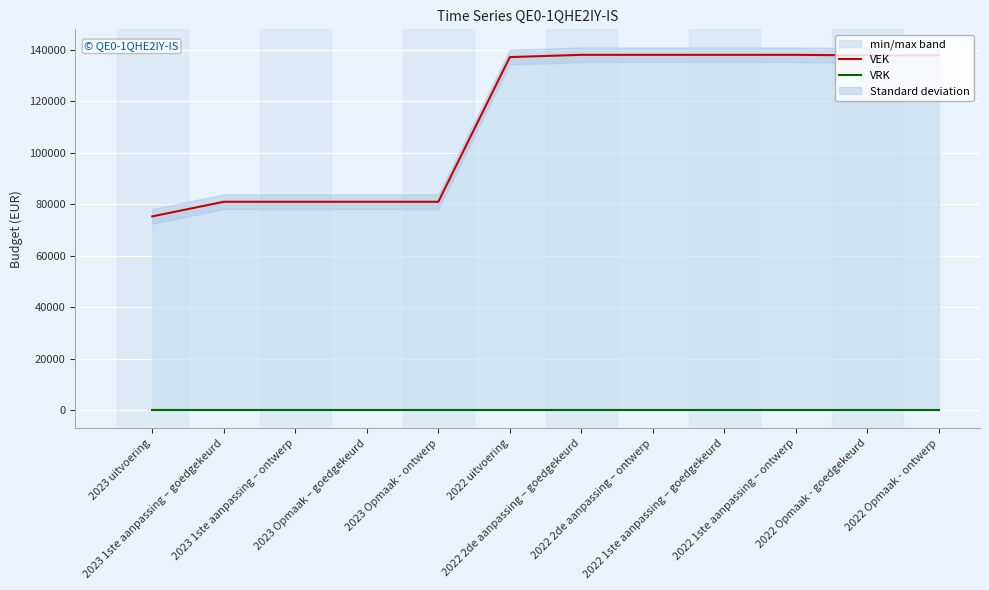

How many data points does each series have?

12